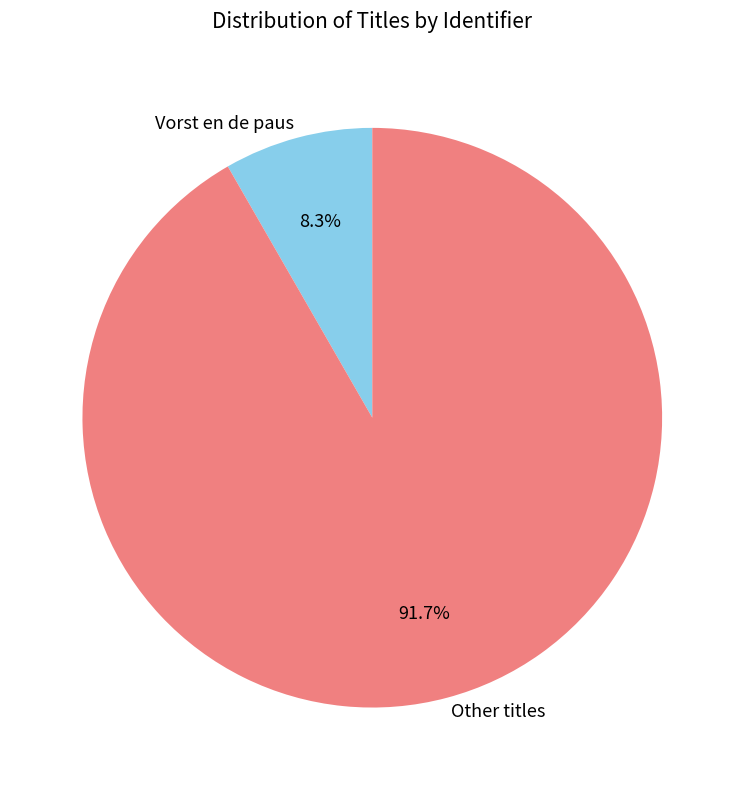

Between Vorst en de paus and Other titles, which is larger?

Other titles